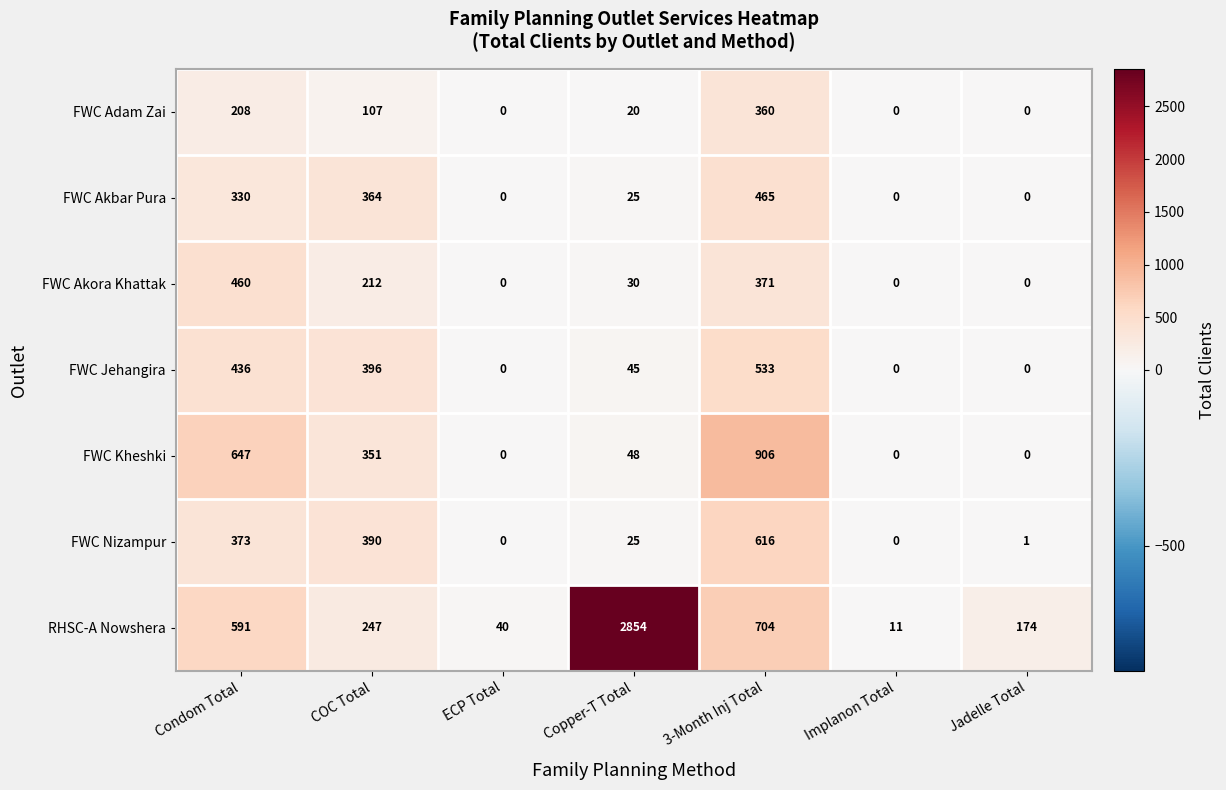

What is the maximum value for RHSC-A Nowshera?

2854